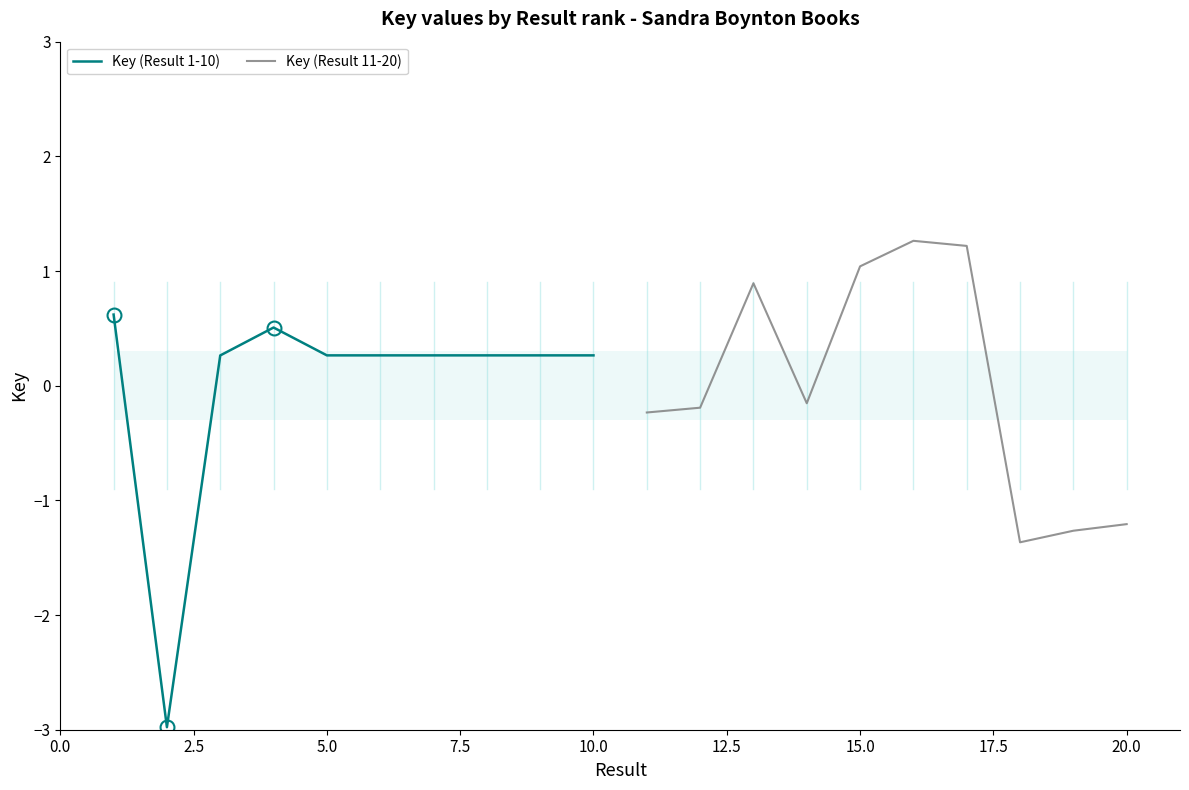

Rank the series by their average value, from lowest to highest.

Key (Result 1-10), Key (Result 11-20)